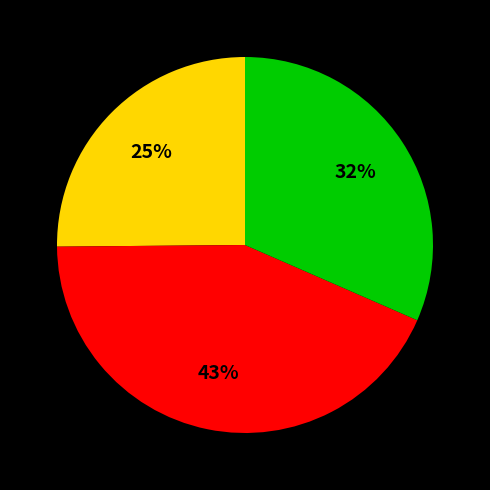

Is there a majority slice in this chart?

No